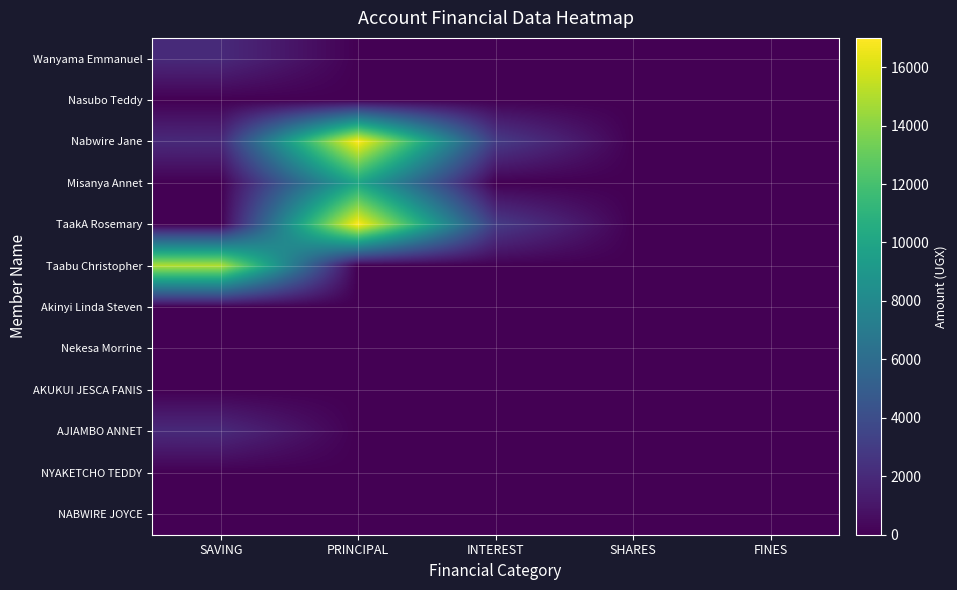

What is the total value across all series at PRINCIPAL?

44000